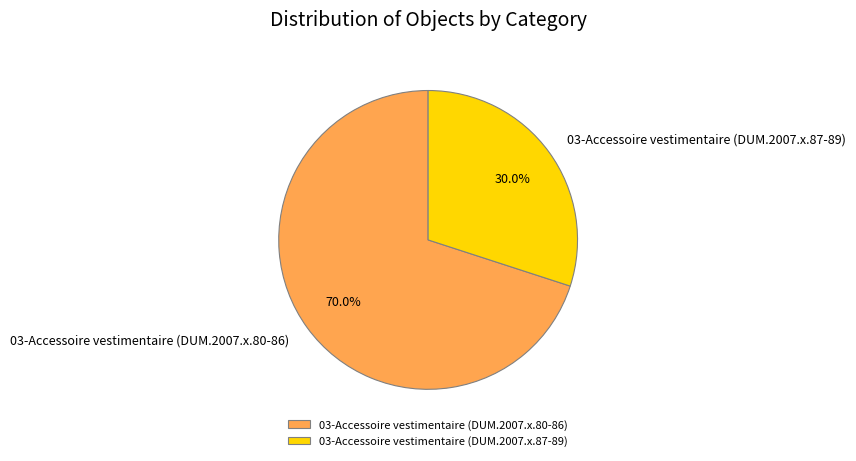

To the nearest percent, what is the combined percentage of 03-Accessoire vestimentaire (DUM.2007.x.80-86) and 03-Accessoire vestimentaire (DUM.2007.x.87-89)?

100%